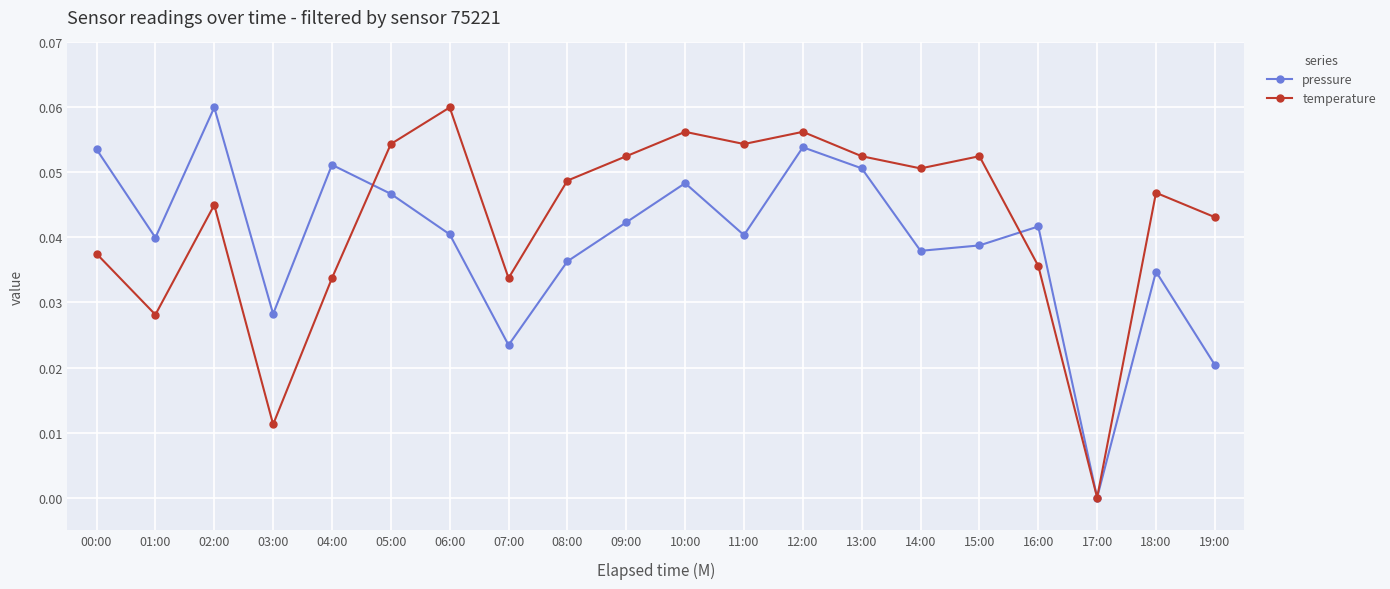

How many interior local peaks does the pressure series have?

6